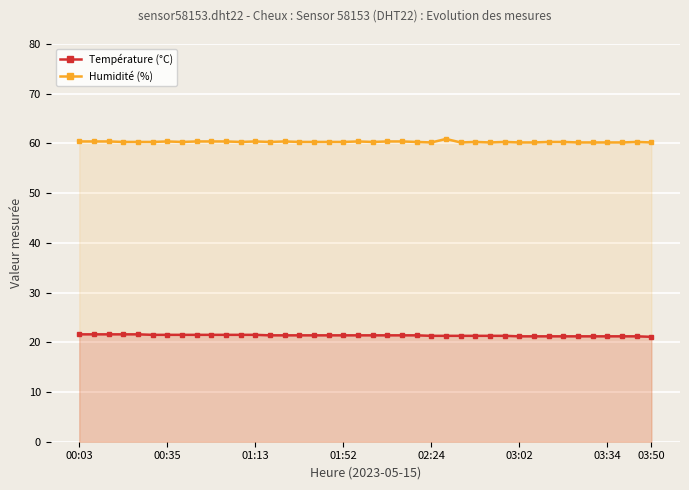

What is the value of the Humidité (%) point at the 17th from the left?

60.3